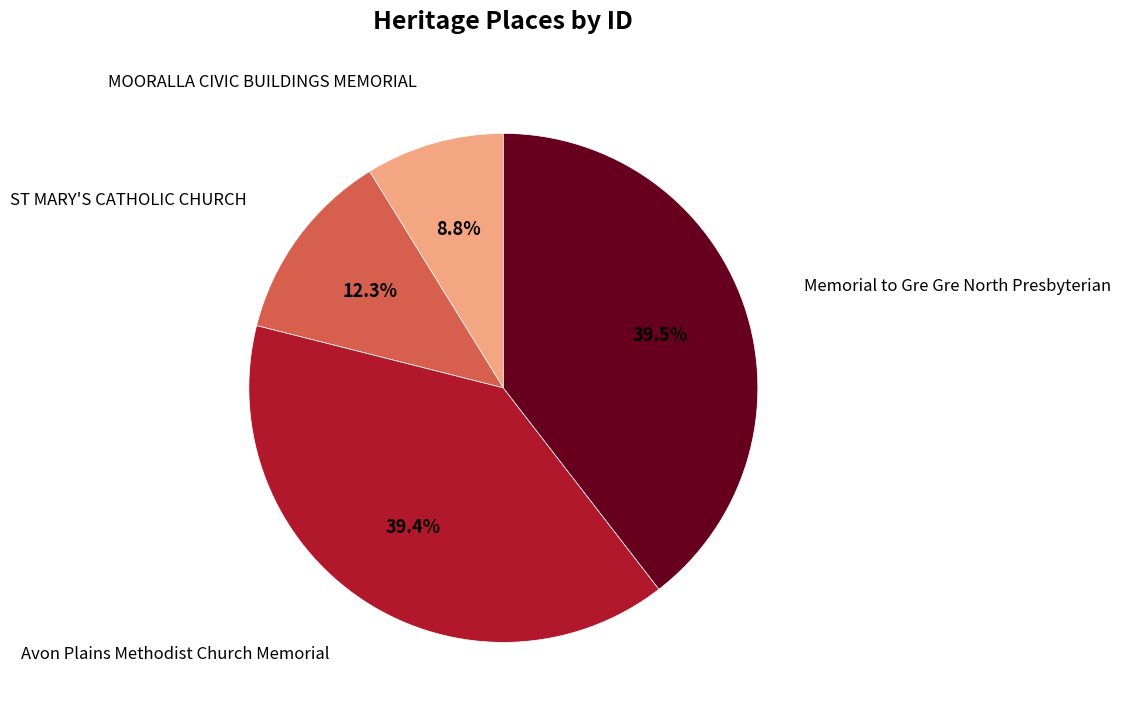

Does any single category account for the majority?

No